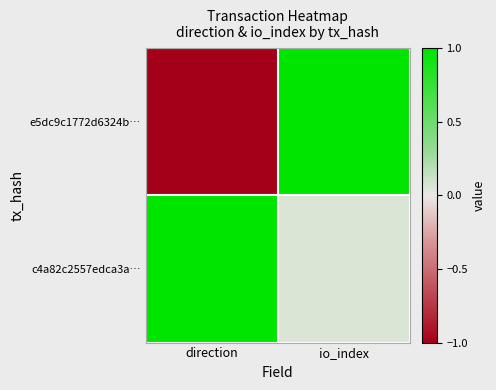

At how many categories does at least one series exceed 0?

2